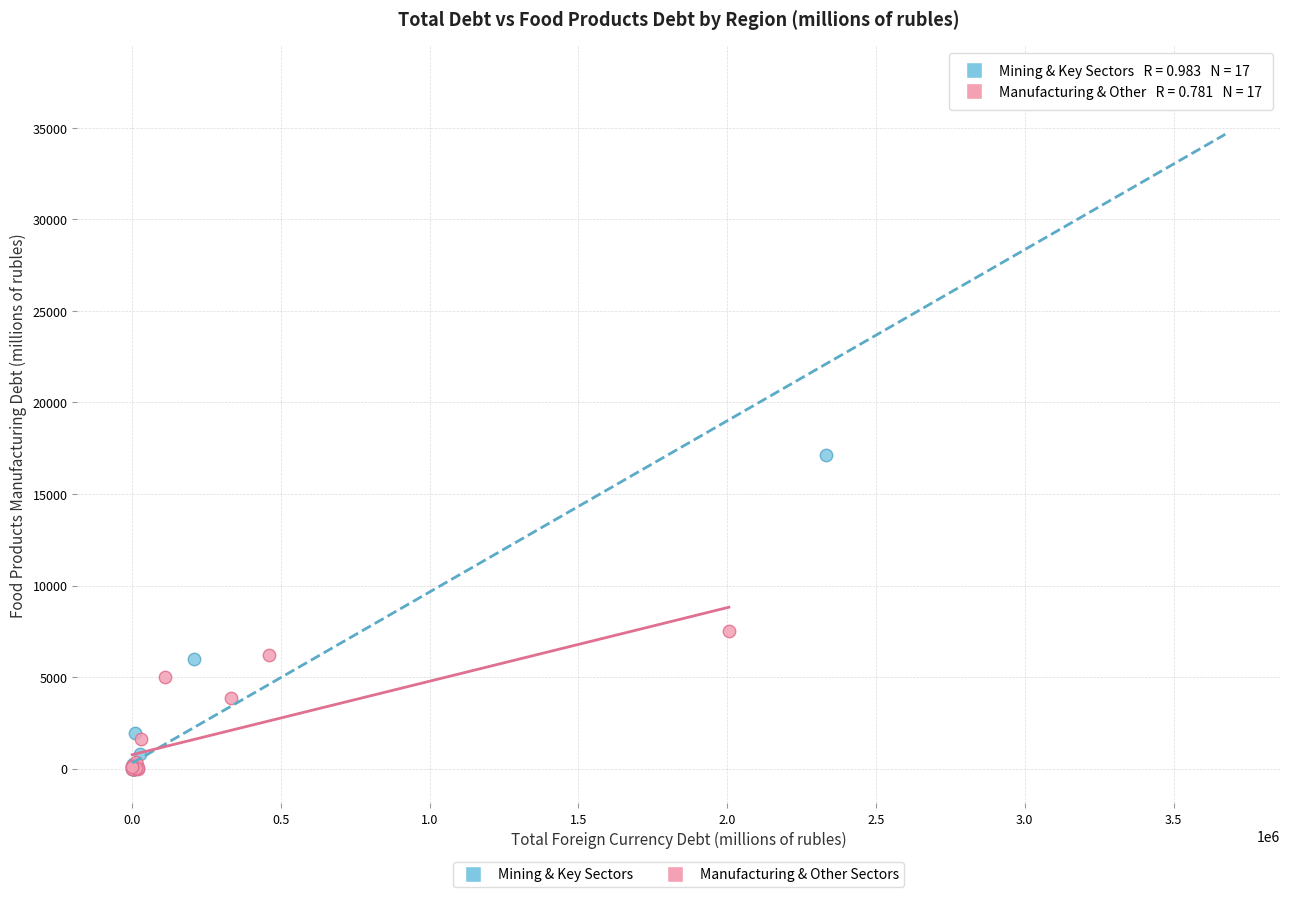

Which series has the widest spread of Y values?

Mining & Key Sectors